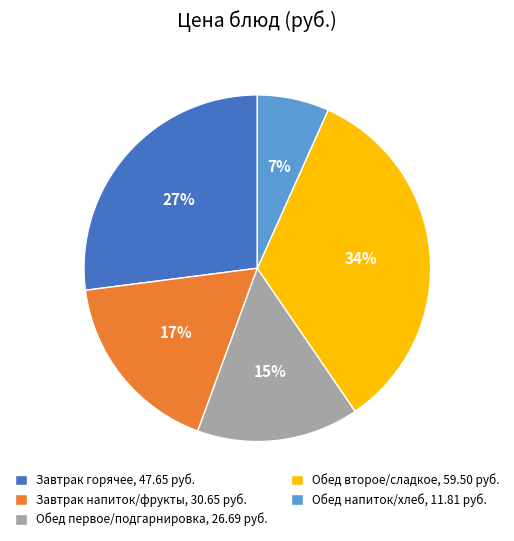

Which category has the smallest portion of the pie?

Обед напиток/хлеб, 11.81 руб.